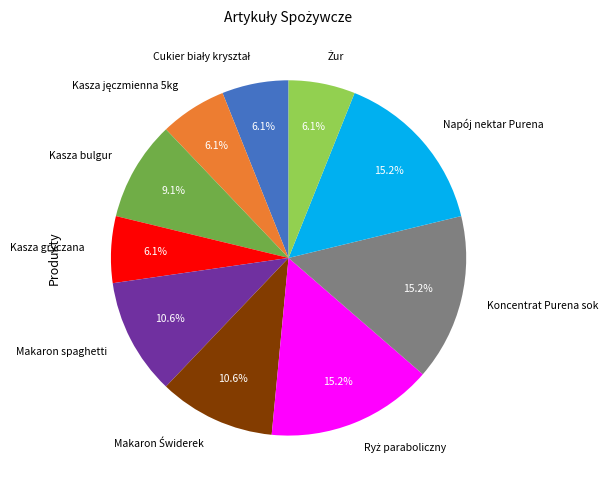

How much of the chart is everything except Kasza gryczana?

93.9%